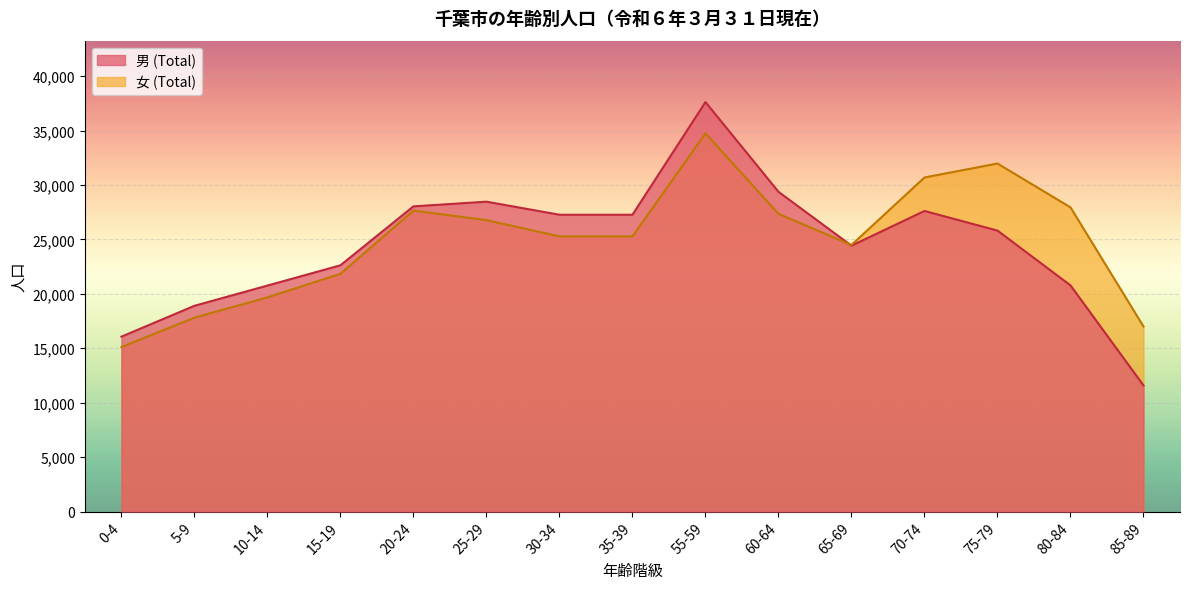

Where is the first local minimum for 女 (Total)?

65-69